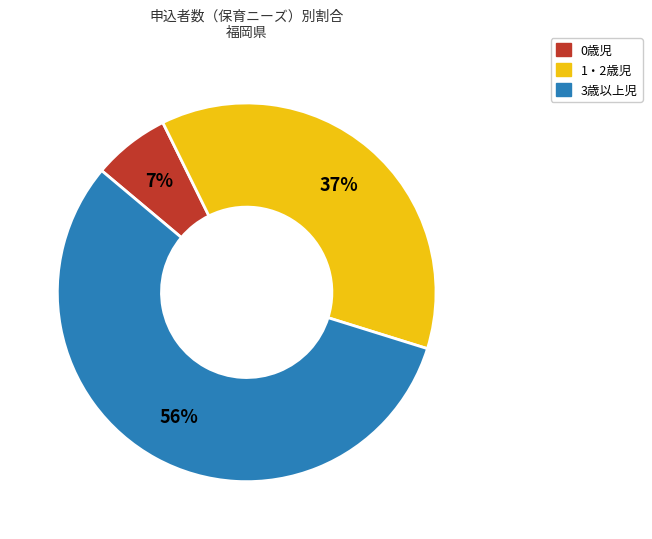

To the nearest percent, what is the average slice percentage?

33%